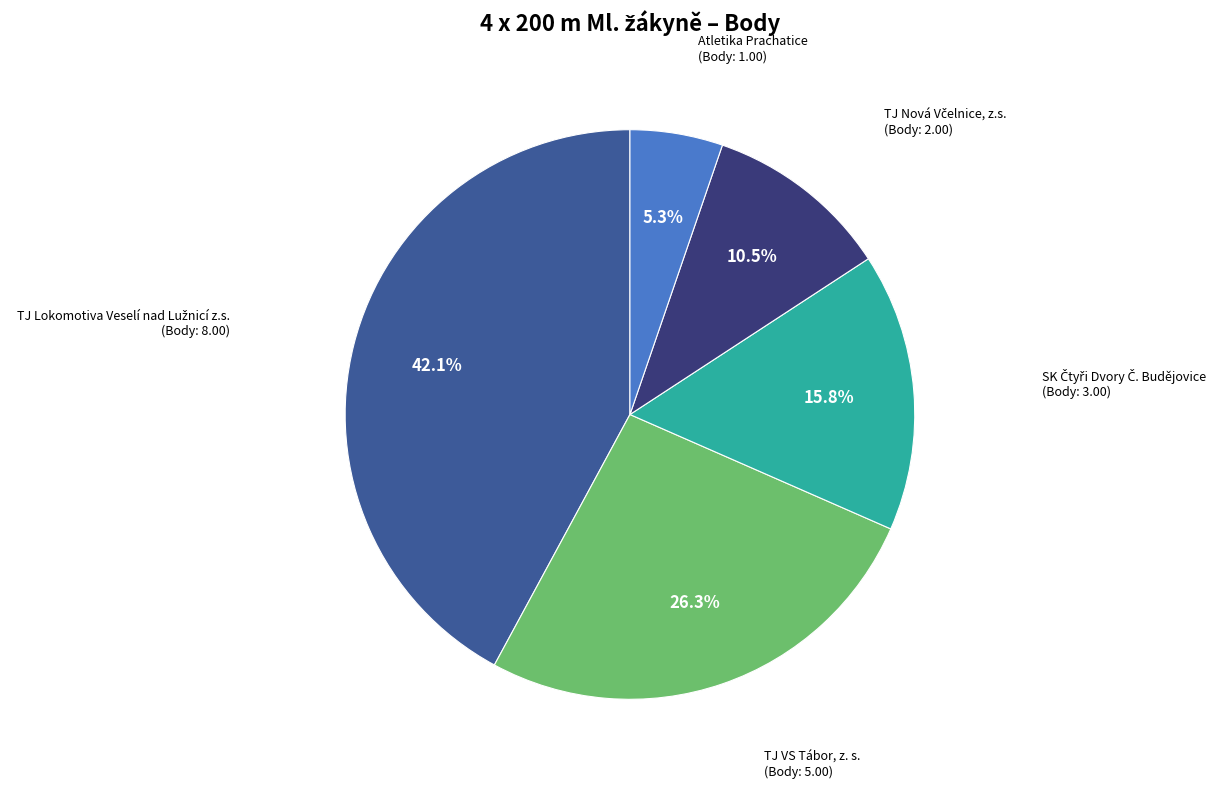

To the nearest percent, what is the difference between the SK Čtyři Dvory Č. Budějovice and TJ Nová Včelnice, z.s. slice percentages?

5%